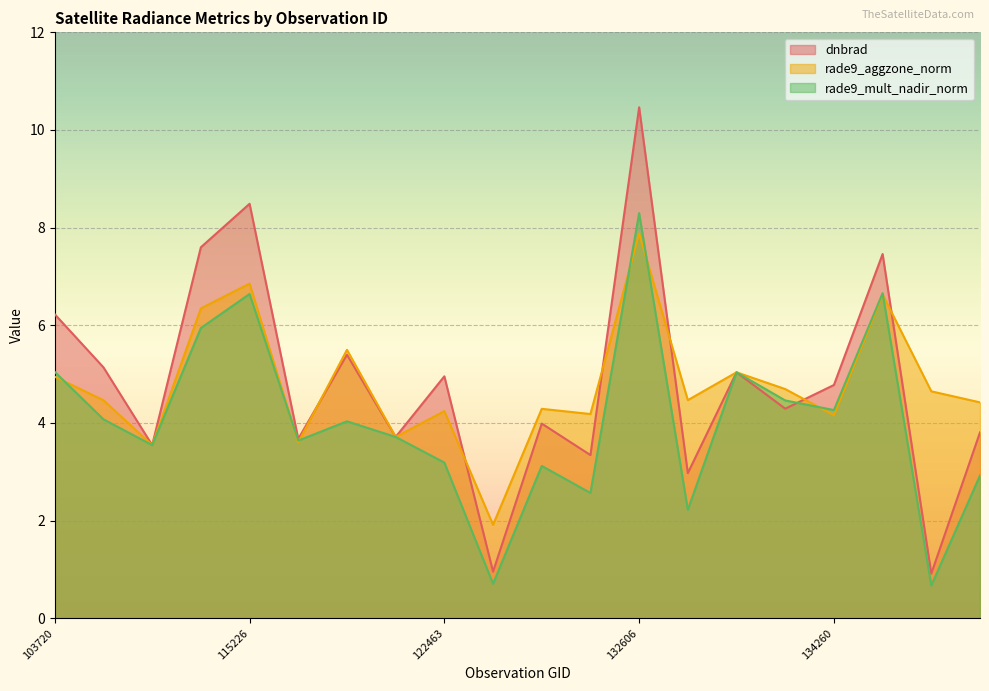

What are all the series names shown in the legend?

dnbrad, rade9_aggzone_norm, rade9_mult_nadir_norm